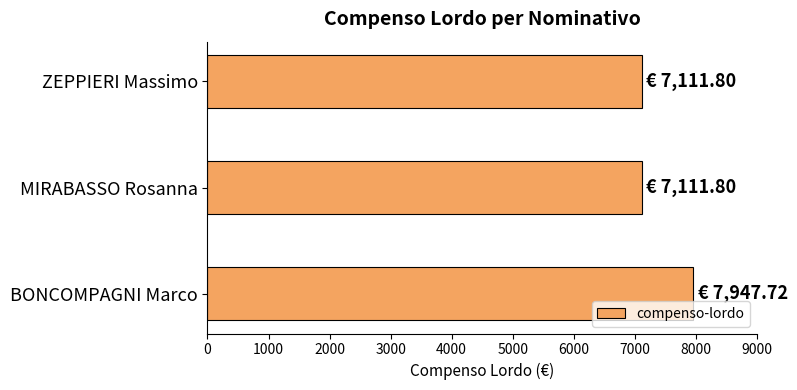

What is the minimum value shown in the chart?

7111.8